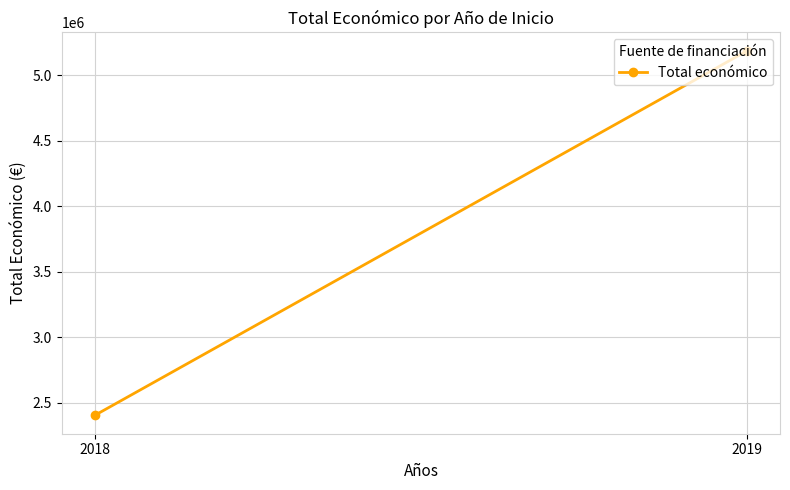

Reading left to right, transcribe all the data shown in this chart.

2018=2402764.7	2019=5187917.0